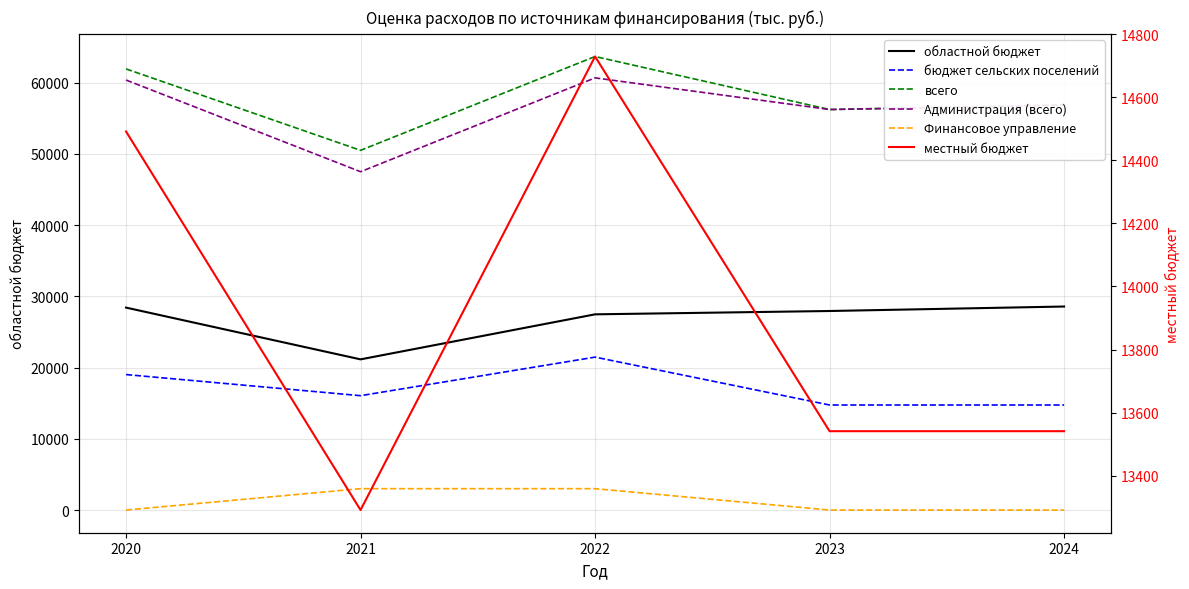

True or false: бюджет сельских поселений has a value of 14748.0 at 2023.

True